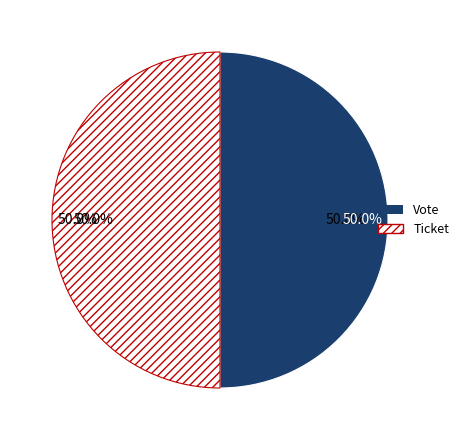

Which slice is the largest?

Vote